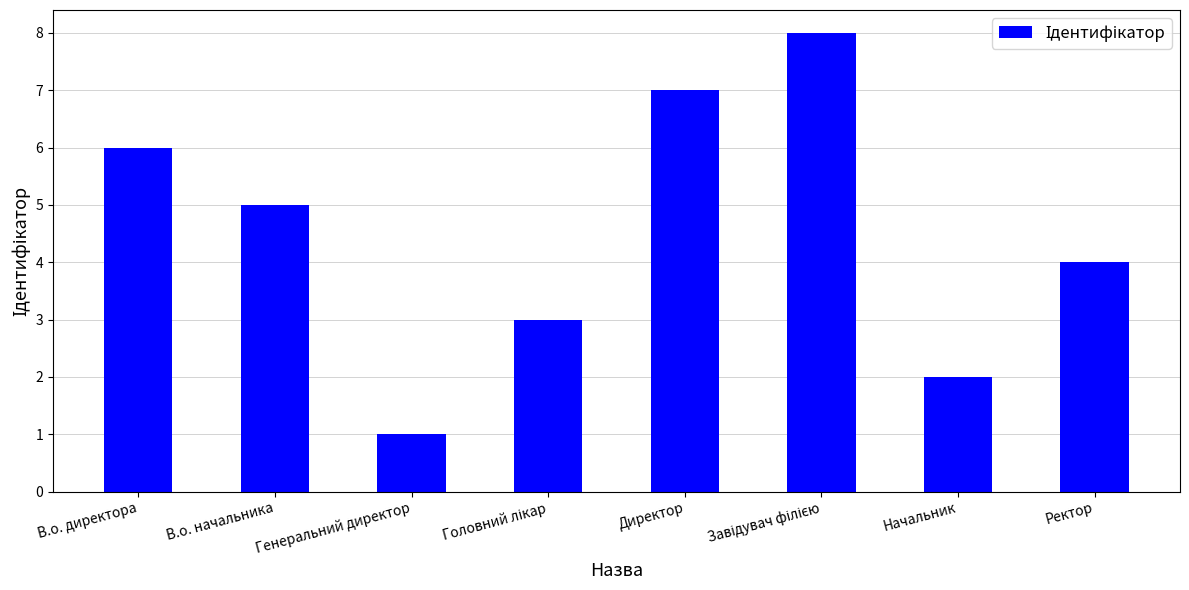

Does the chart contain stacked bars?

No